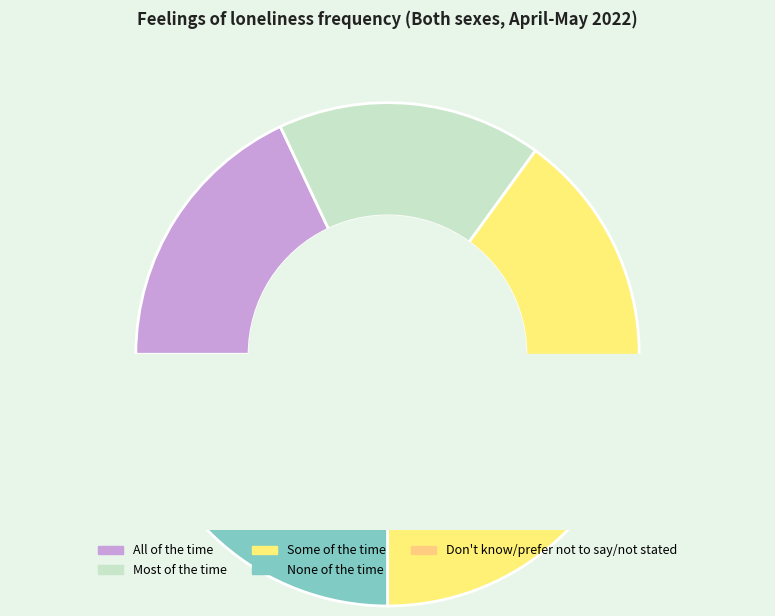

Does any single category account for the majority?

No